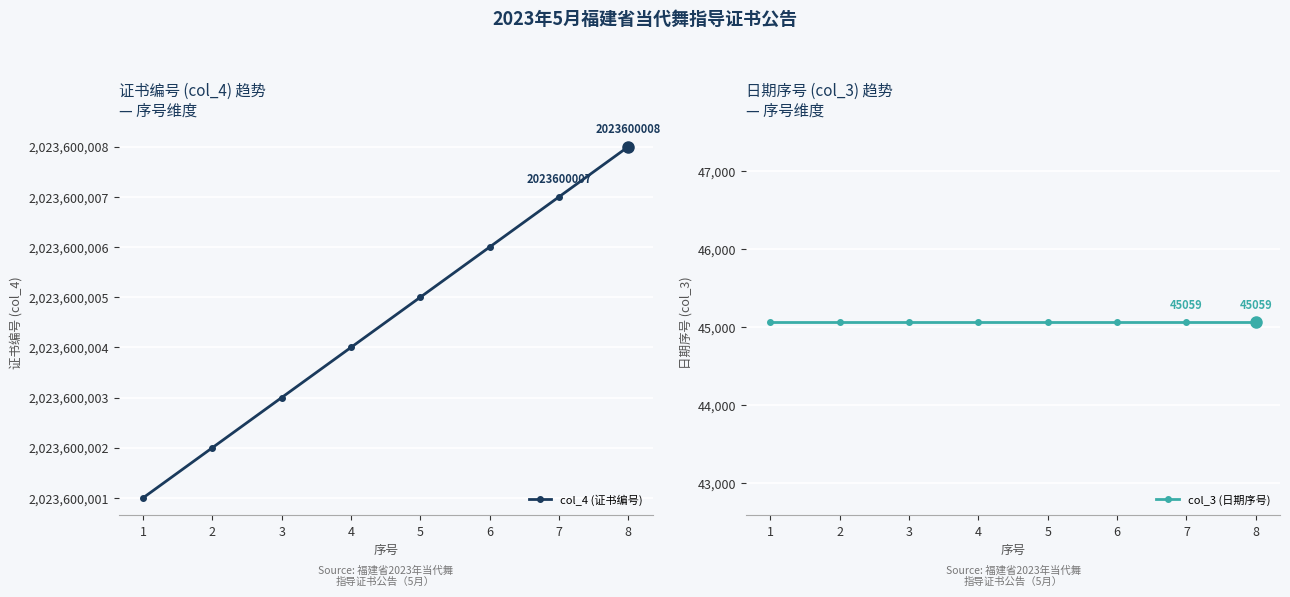

Reading left to right, extract all data points from this chart.

col_4 (证书编号): 1=2023600001	2=2023600002	3=2023600003	4=2023600004	5=2023600005	6=2023600006	7=2023600007	8=2023600008
col_3 (日期序号): 1=45059	2=45059	3=45059	4=45059	5=45059	6=45059	7=45059	8=45059